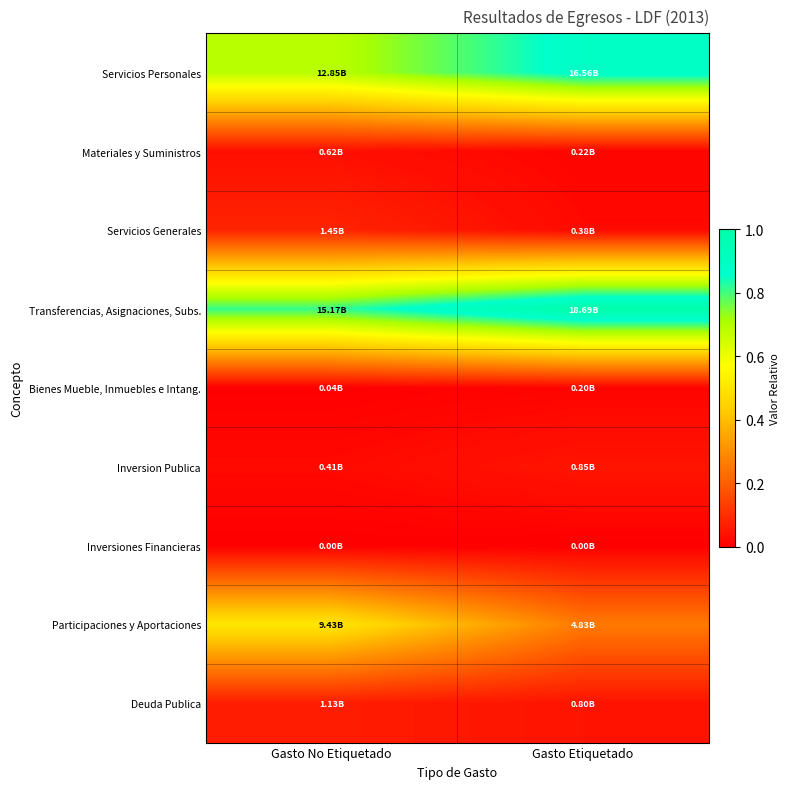

Which has a higher value, Gasto No Etiquetado or Gasto Etiquetado?

Gasto Etiquetado